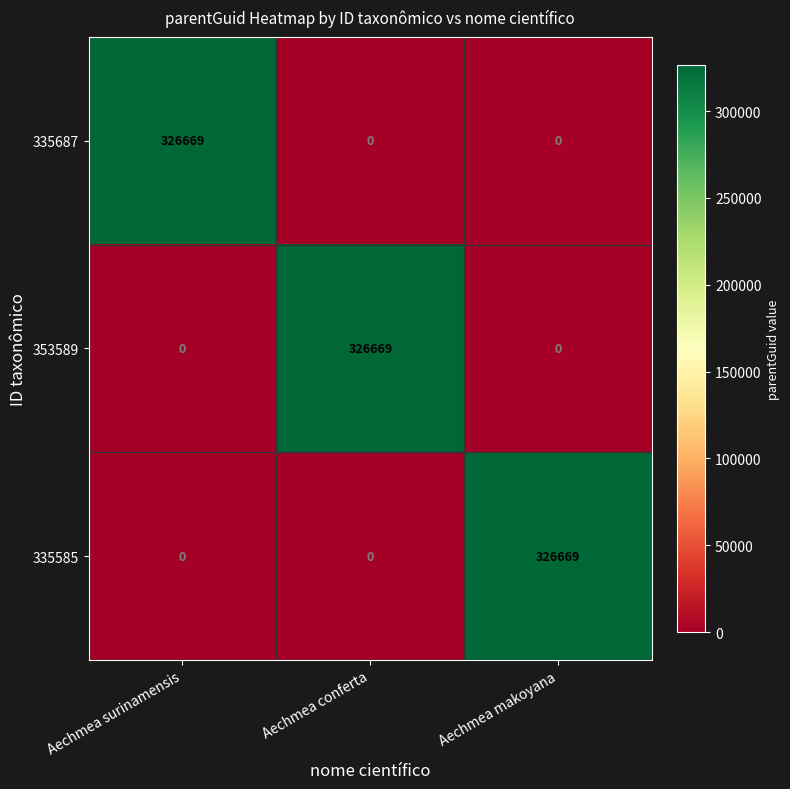

What is the total value across all series at Aechmea surinamensis?

326669